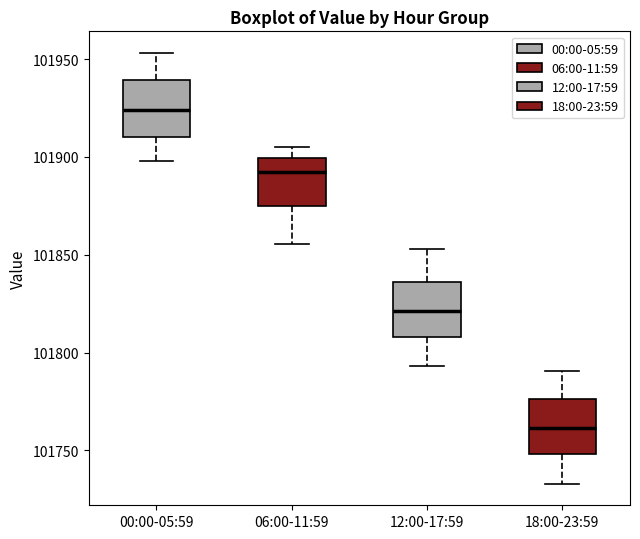

Reading left to right, read every box against the y-axis: the position of its median line, the range the box covers, and the ends of its whiskers. The values are not printed on the chart, so give them approximately, as read against the axis.

00:00-05:59: median 101925, box 101910 to 101940, whiskers 101900 to 101955
06:00-11:59: median 101890, box 101875 to 101900, whiskers 101855 to 101905
12:00-17:59: median 101820, box 101810 to 101835, whiskers 101795 to 101855
18:00-23:59: median 101760, box 101750 to 101775, whiskers 101735 to 101790